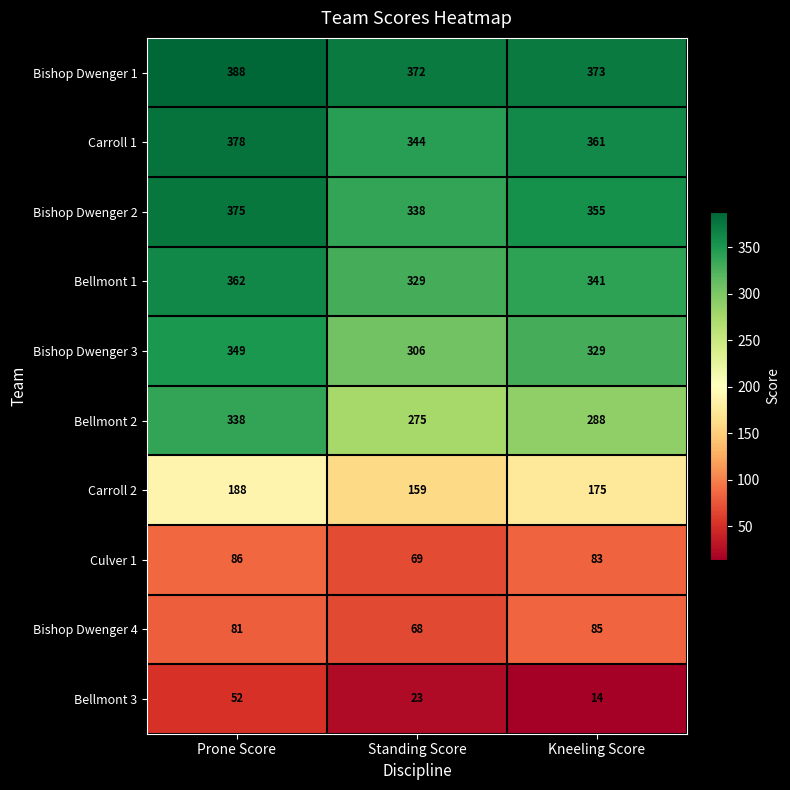

What is the sum of all Bishop Dwenger 2 values?

1068